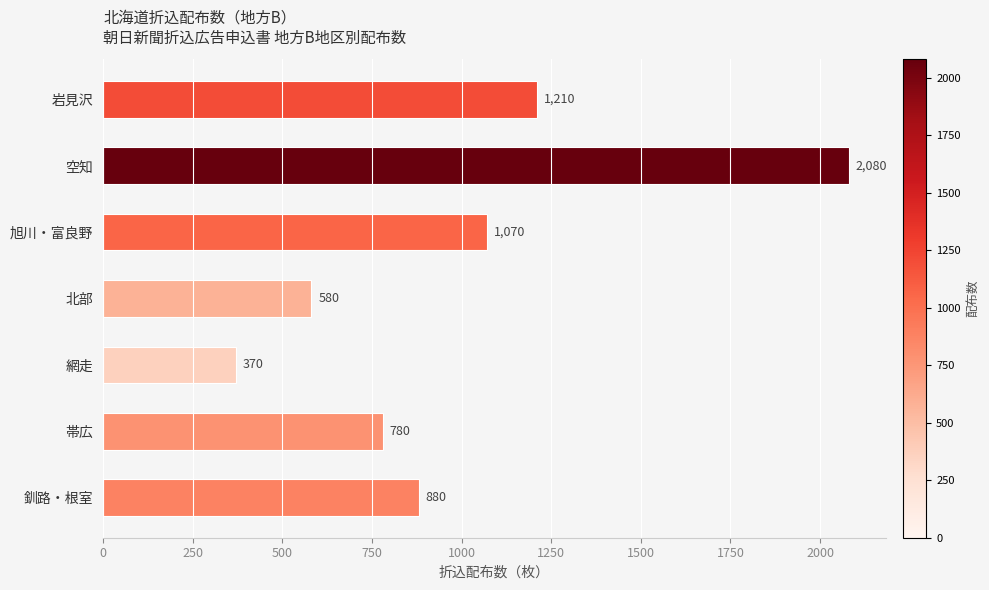

What is the approximate value at 岩見沢?

1210